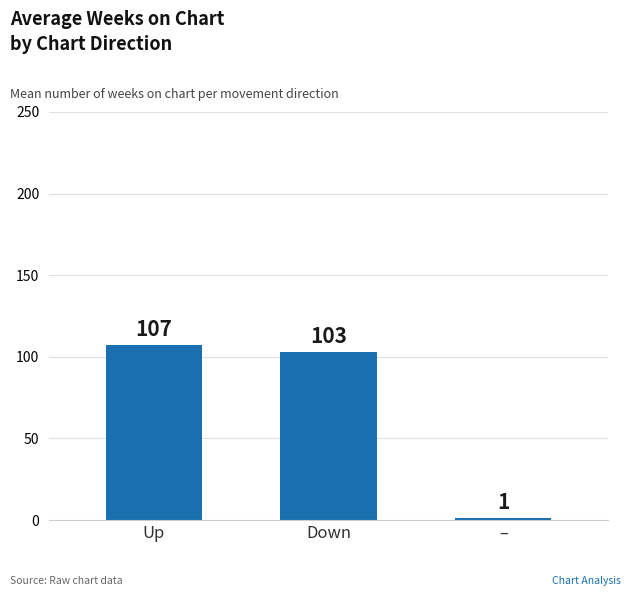

What is the difference between the values at – and Up?

106